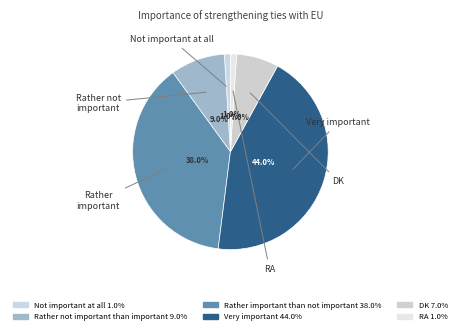

Rank the categories by value from lowest to highest.

Not important at all, RA, DK, Rather not important than important, Rather important than not important, Very important